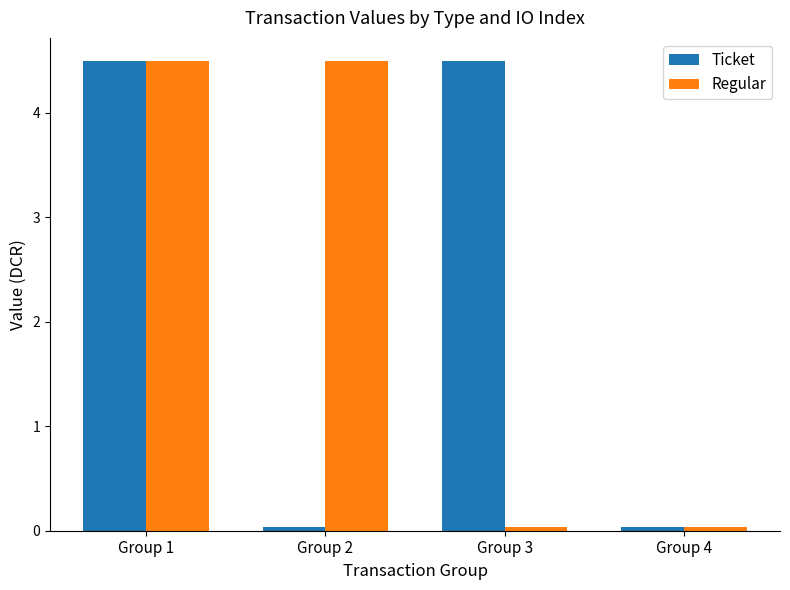

How many categories are shown in the chart?

4